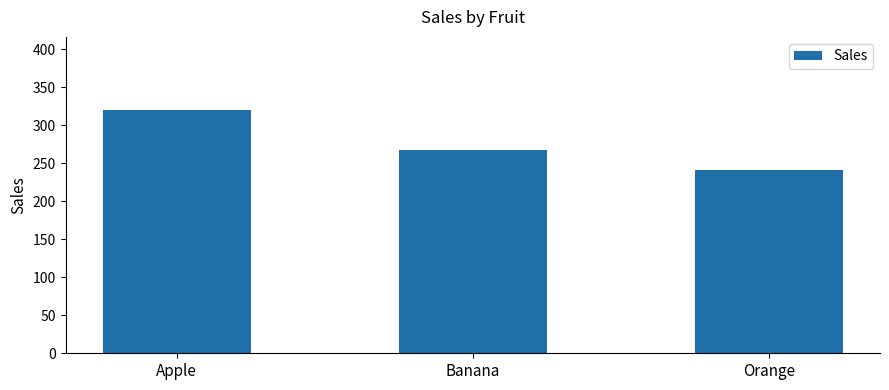

Is it true that the value at Apple is 320?

True